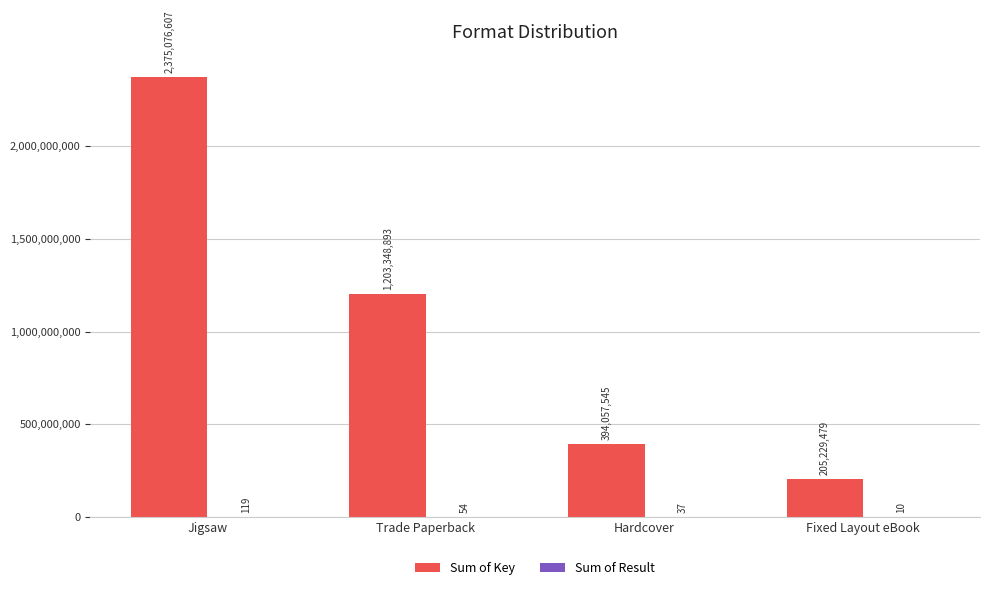

Are the bars horizontal?

No